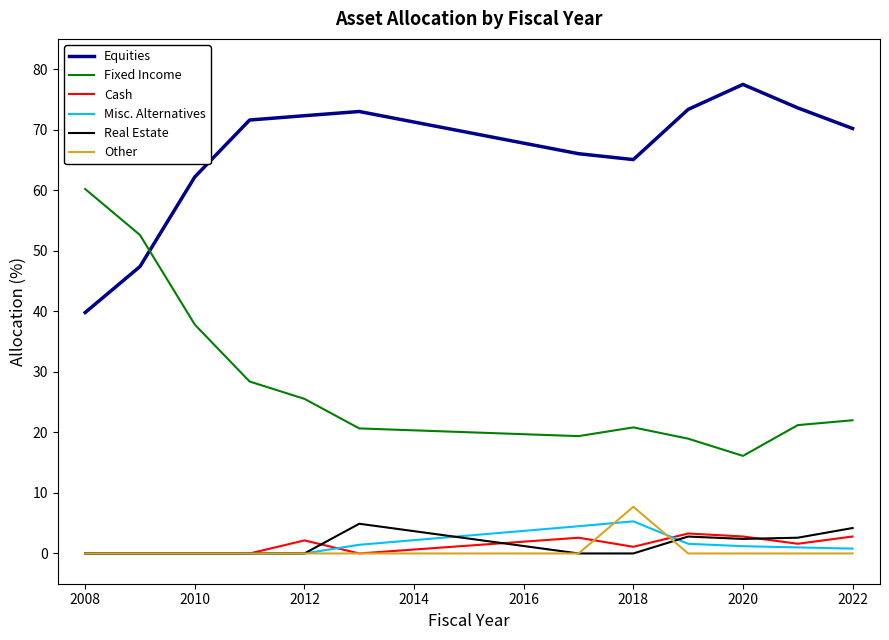

What are all the series names shown in the legend?

Equities, Fixed Income, Cash, Misc. Alternatives, Real Estate, Other